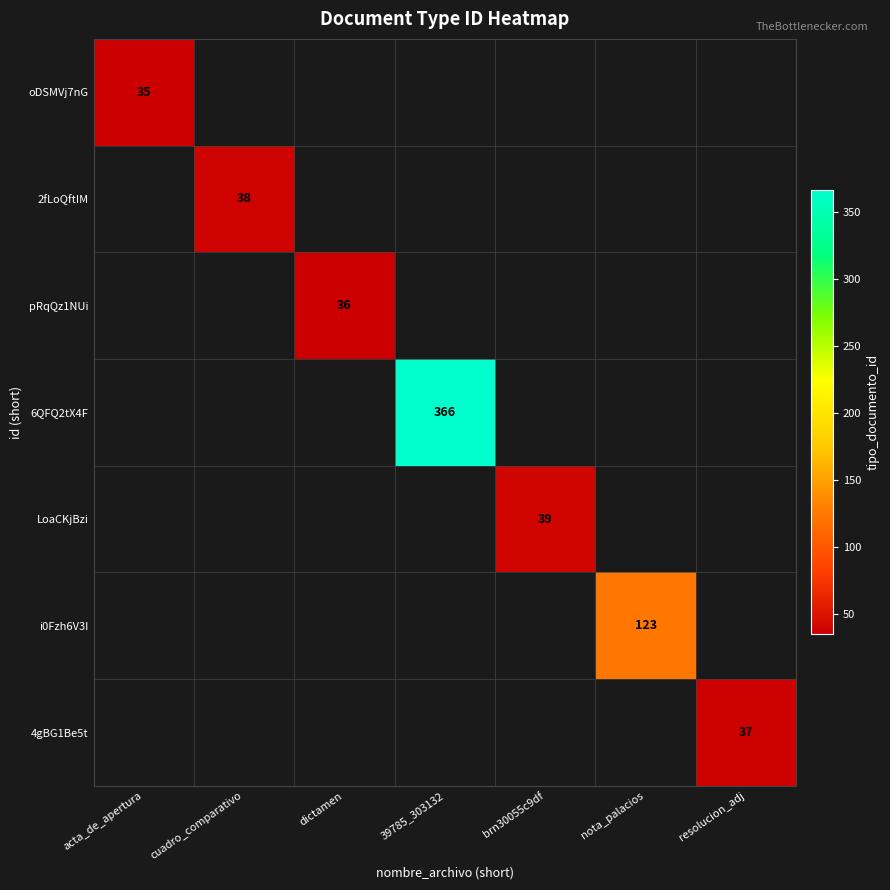

True or false: 4gBG1Be5t has a value of 65 at resolucion_adj.

False